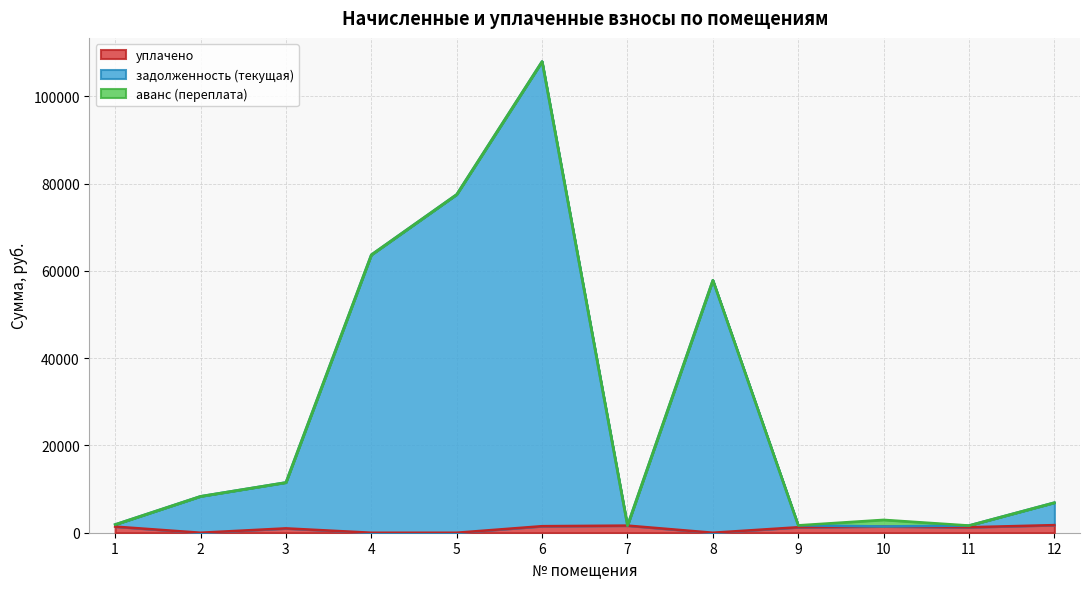

What is the approximate value of уплачено at 11?

1255.0